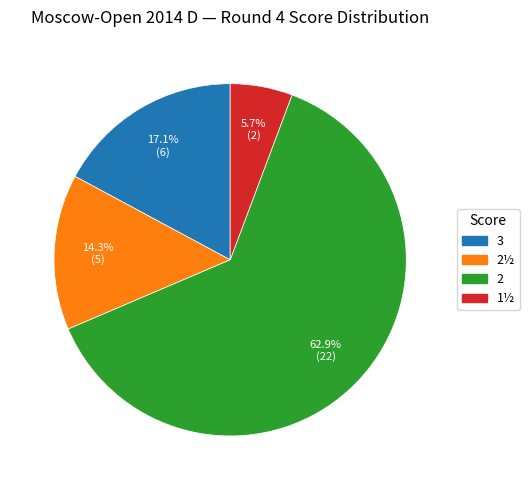

Does any single category account for the majority?

Yes